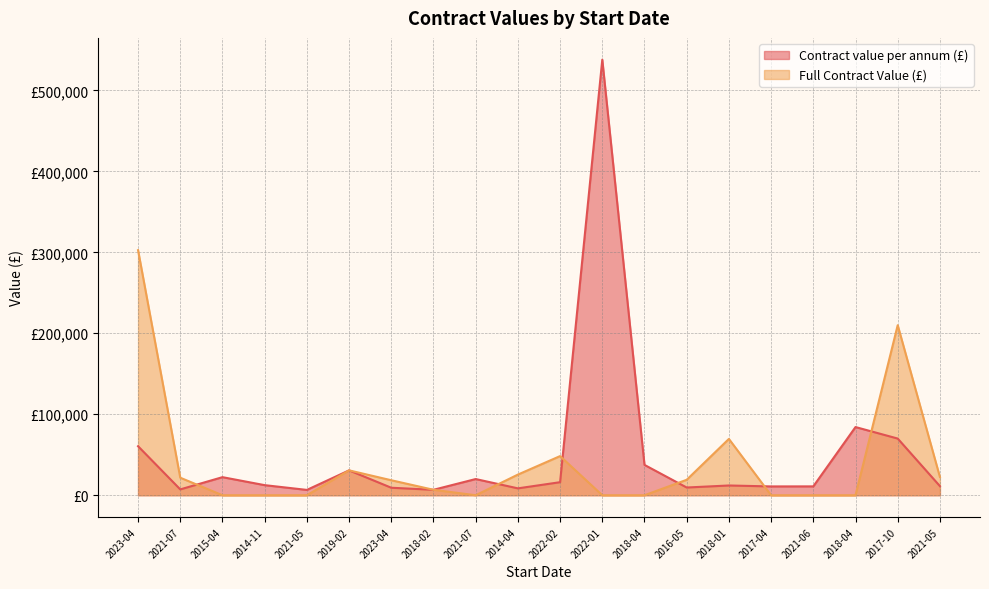

What are all the series names shown in the legend?

Contract value per annum (£), Full Contract Value (£)